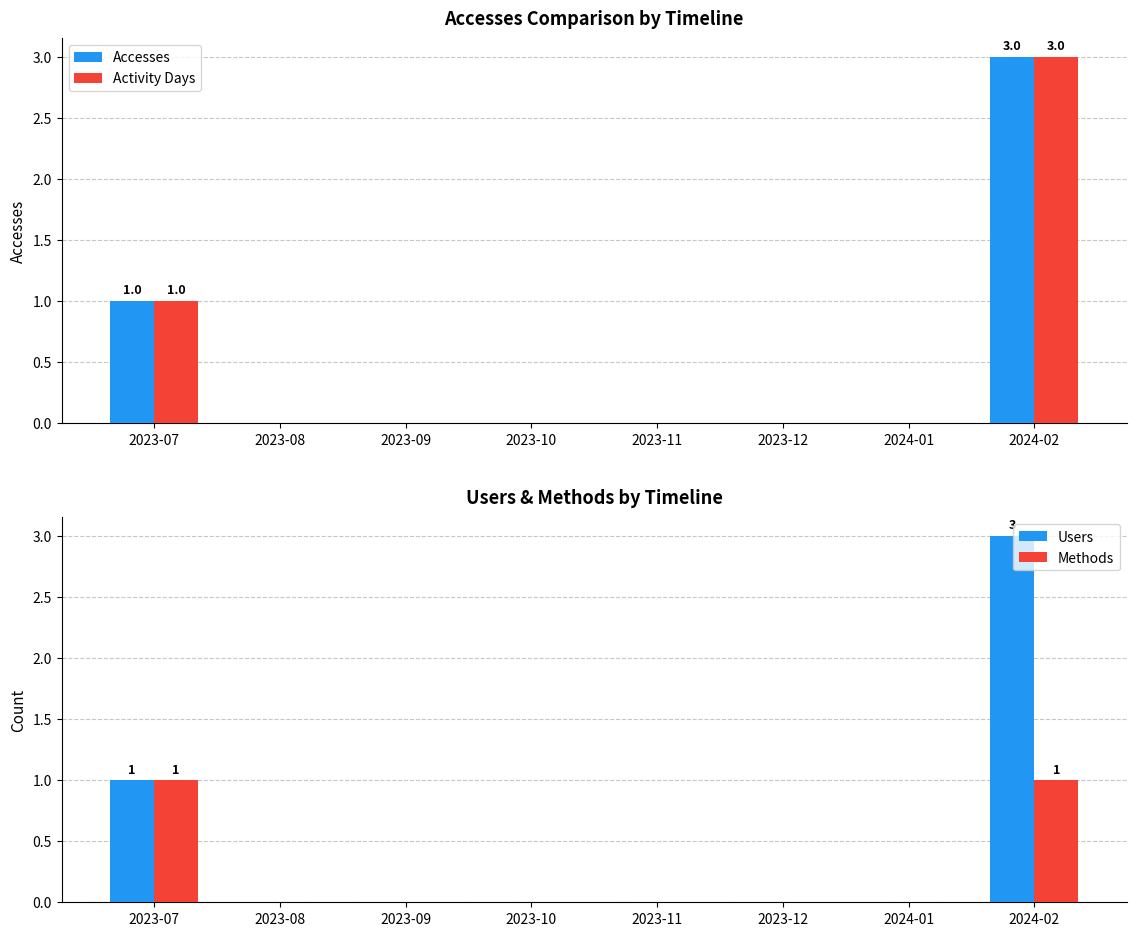

The Users series shows 0 at 2024-01. True or false?

True